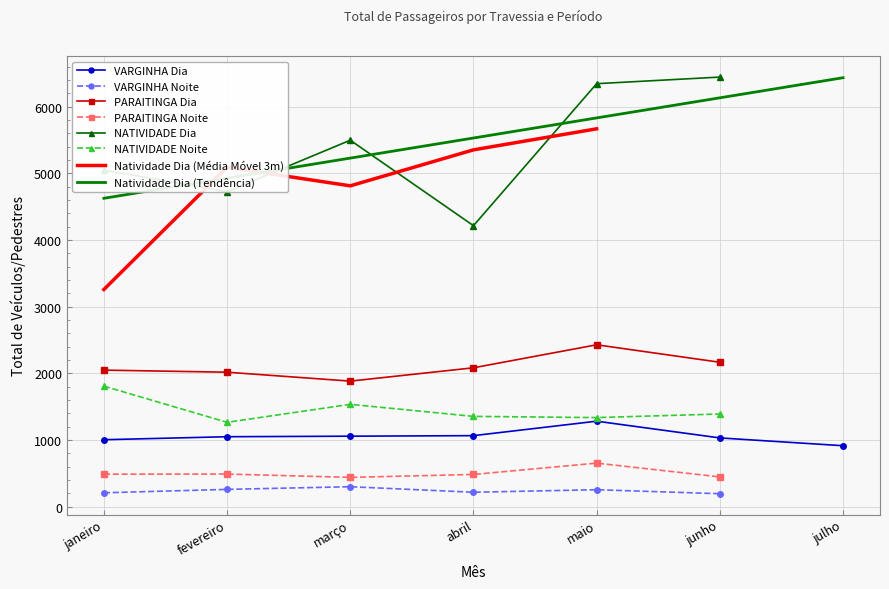

The value of Natividade Dia (Tendência) at julho is 6436.3. True or false?

True